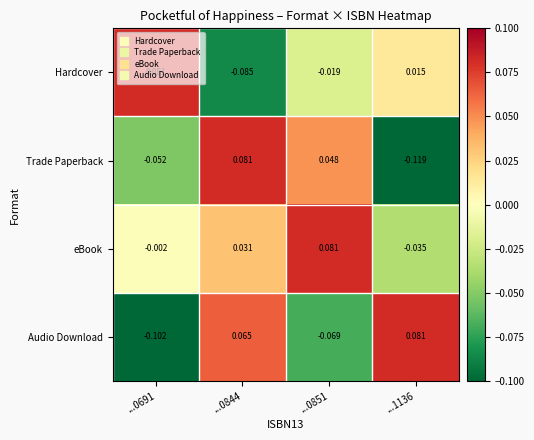

Rank the series at ...1136 from lowest to highest value.

Trade Paperback, eBook, Hardcover, Audio Download